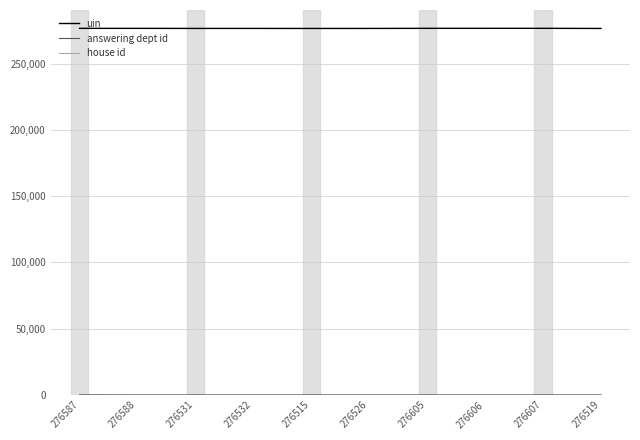

Which series has the widest spread of values?

uin